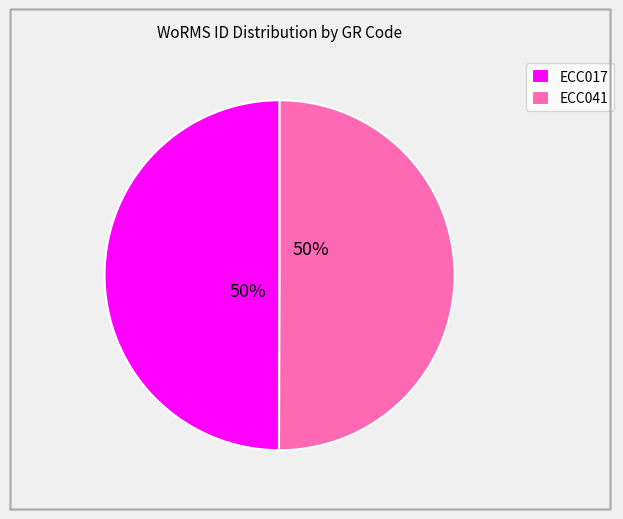

Is it true that ECC017 is 50% of the pie?

True